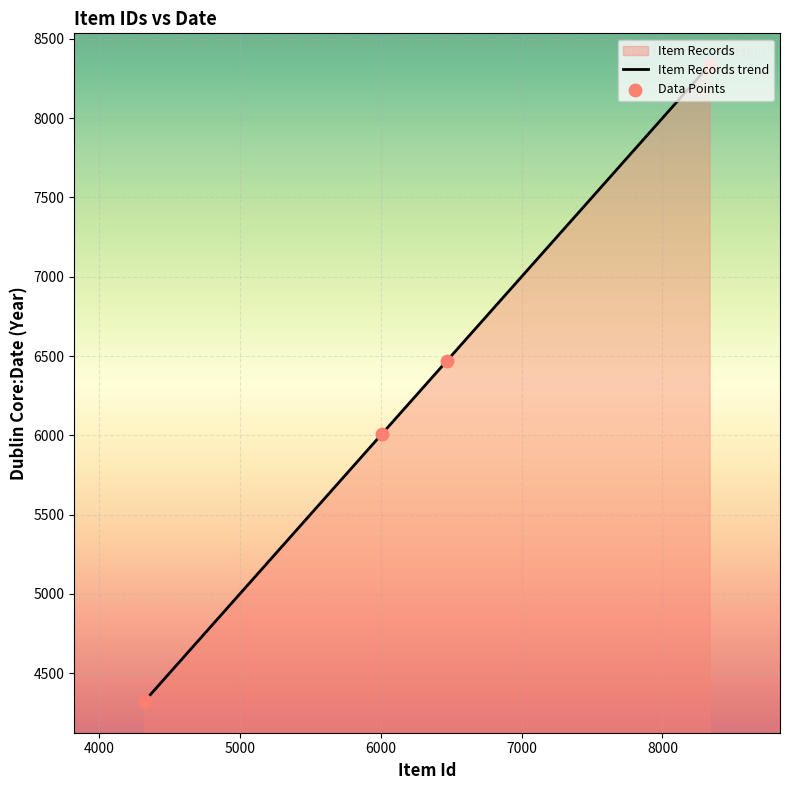

Which series has the largest Y range (max minus min)?

Item Records trend